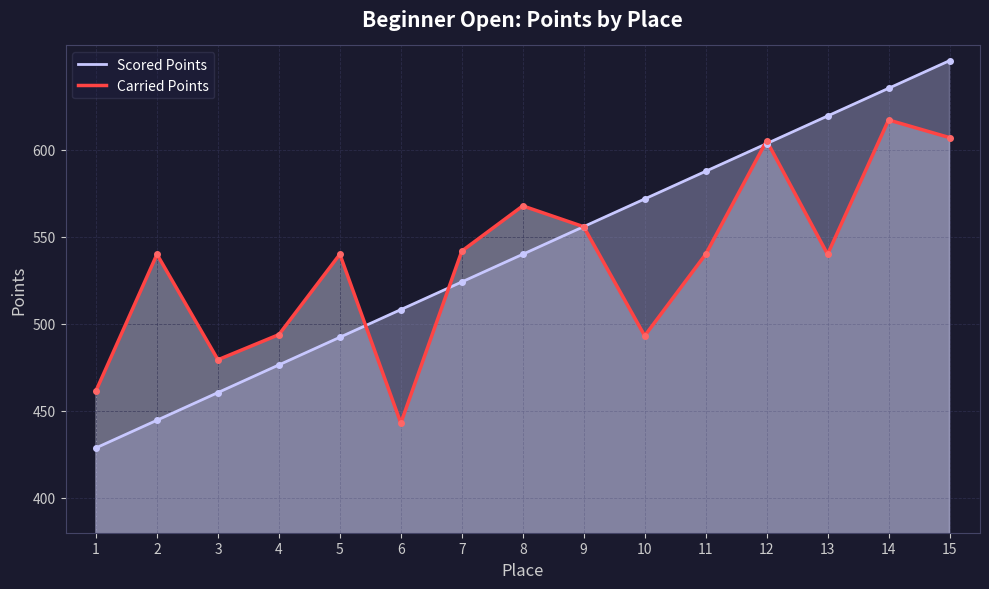

Reading right to left, list all the values displayed in this chart.

Scored Points: 15=651.3	14=635.4	13=619.5	12=603.6	11=587.7	10=571.8	9=555.9	8=540.0	7=524.1	6=508.2	5=492.3	4=476.4	3=460.5	2=444.6	1=428.7
Carried Points: 15=607.0	14=617.2	13=540.0	12=605.2	11=540.0	10=493.2	9=555.8	8=567.8	7=541.8	6=443.0	5=540.0	4=493.8	3=479.4	2=540.0	1=461.6